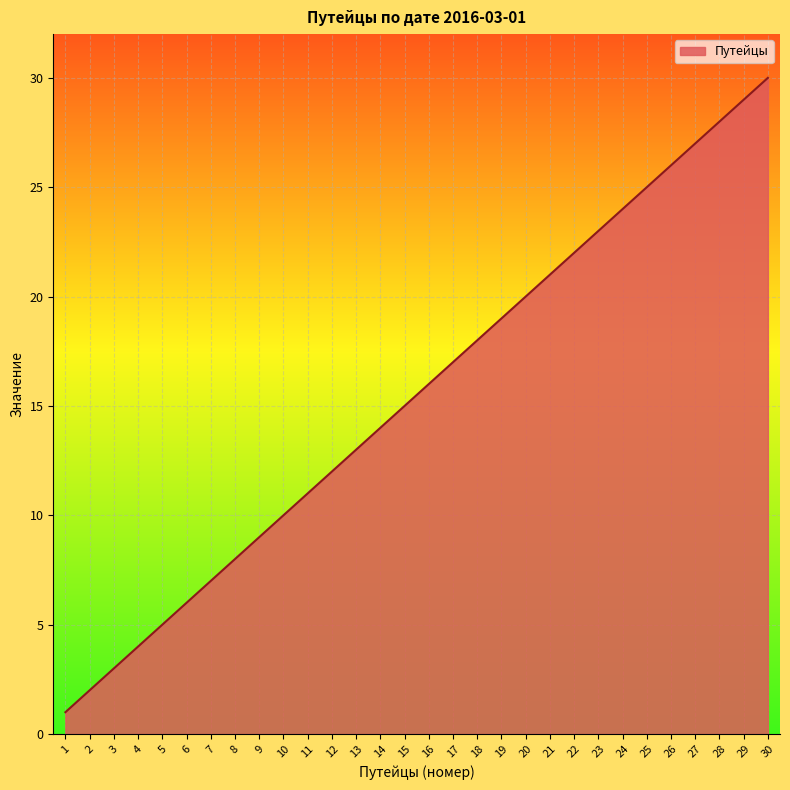

List the labels in order of value, smallest first.

1, 2, 3, 4, 5, 6, 7, 8, 9, 10, 11, 12, 13, 14, 15, 16, 17, 18, 19, 20, 21, 22, 23, 24, 25, 26, 27, 28, 29, 30